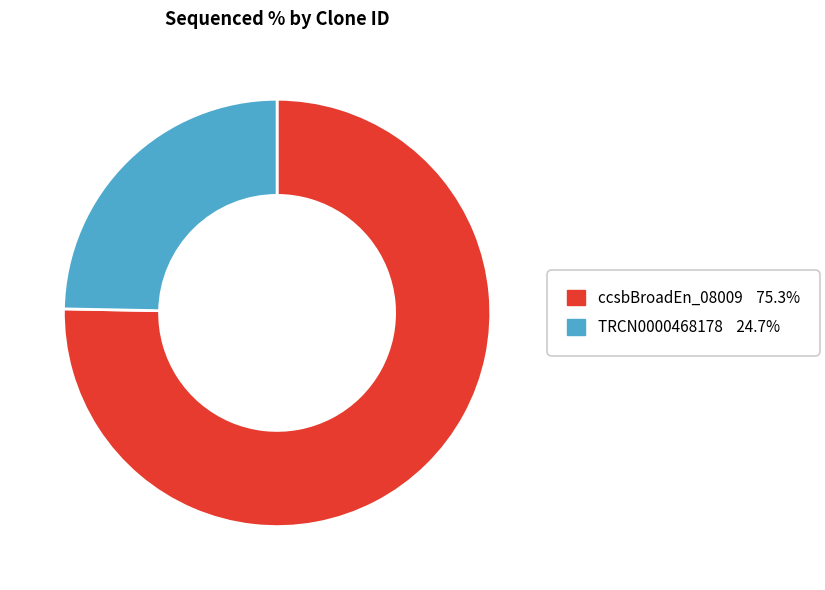

Is there any slice that represents more than half of the pie?

Yes